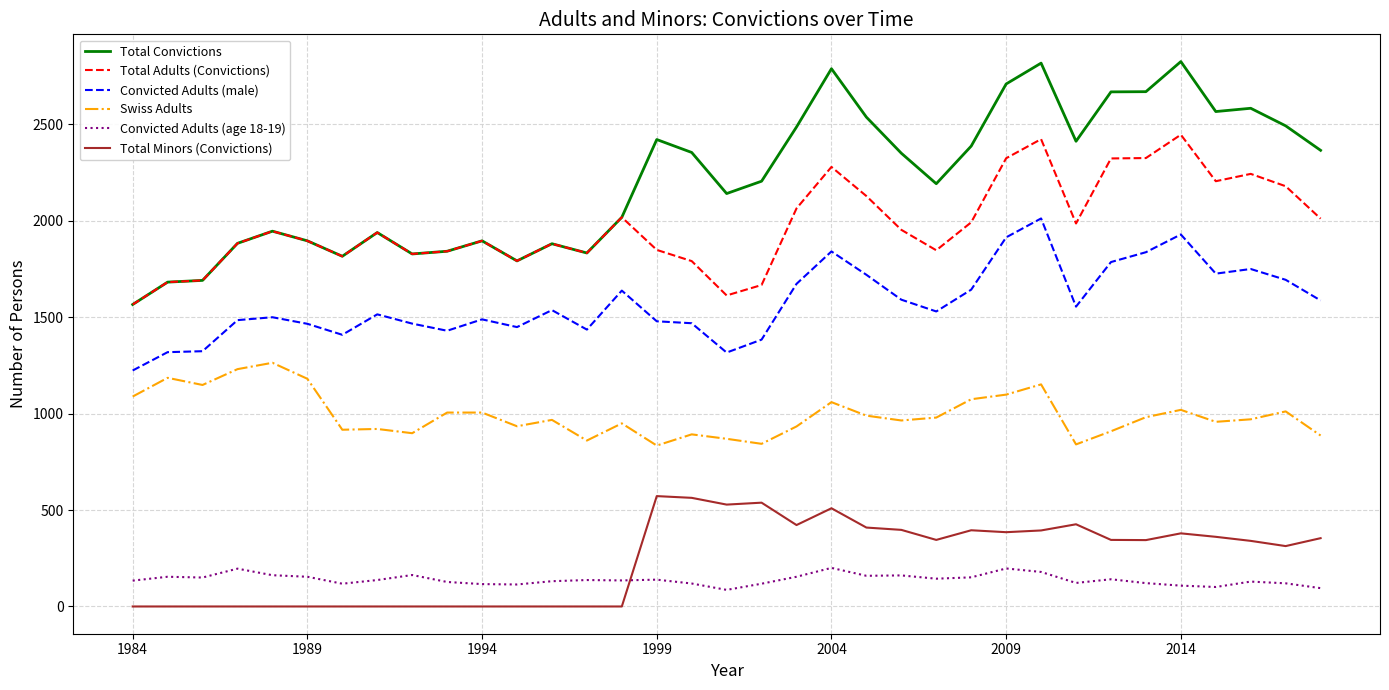

List the series in order of their peak value, highest first.

Total Convictions, Total Adults (Convictions), Convicted Adults (male), Swiss Adults, Total Minors (Convictions), Convicted Adults (age 18-19)